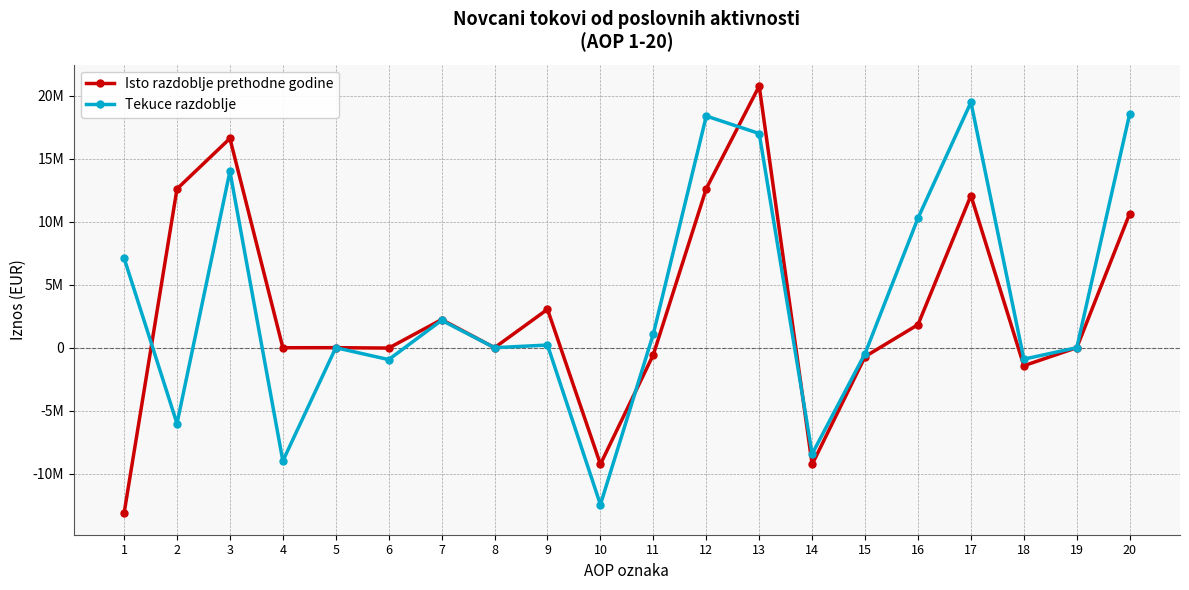

Reading left to right, list all the values displayed in this chart.

Isto razdoblje prethodne godine: 1=-13145041	2=12597175	3=16602534	4=-4321	5=0	6=-30857	7=2230508	8=0	9=3045969	10=-9246658	11=-547866	12=12621462	13=20760051	14=-9260024	15=-706553	16=1827988	17=12073596	18=-1429750	19=0	20=10643846
Tekuce razdoblje: 1=7115315	2=-6018522	3=13989395	4=-8990041	5=0	6=-945322	7=2173765	8=0	9=208662	10=-12454981	11=1096793	12=18378897	13=16990594	14=-8428598	15=-464325	16=10281226	17=19475690	18=-909378	19=0	20=18566312